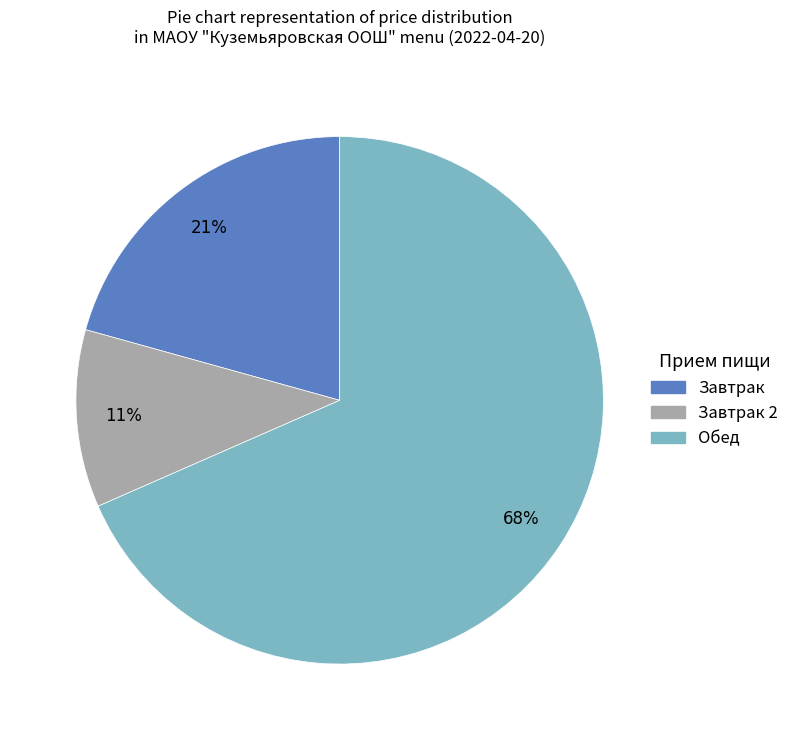

Is there a majority slice in this chart?

Yes